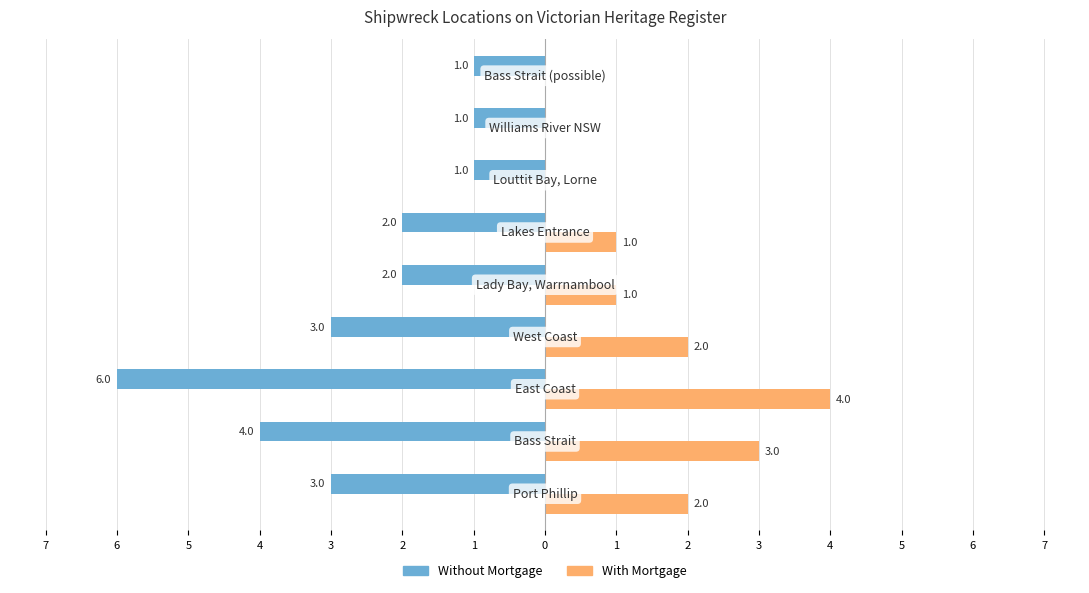

What are all the series names shown in the legend?

Without Mortgage, With Mortgage